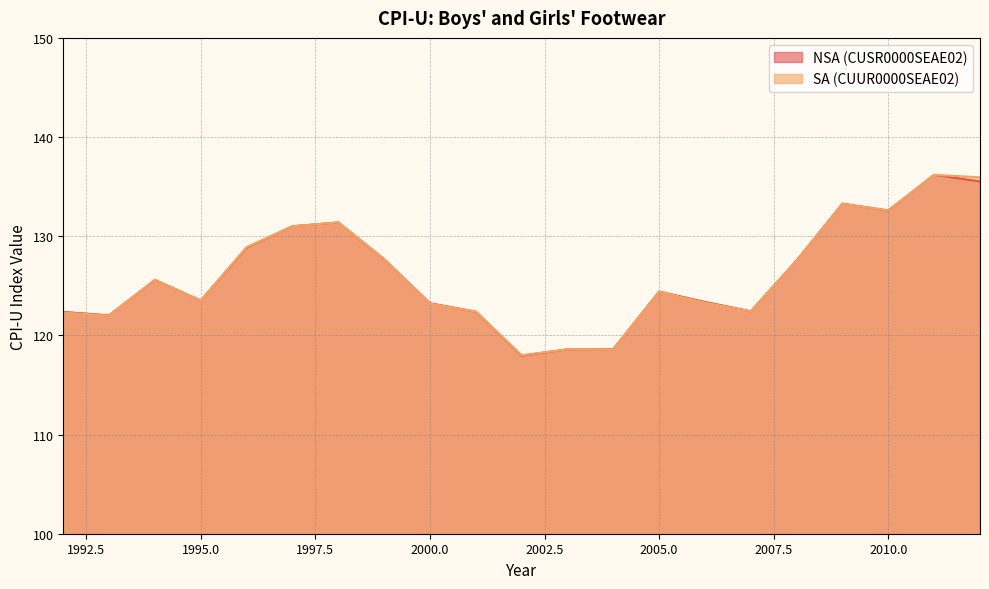

At which category is the sum across all series the highest?

2011